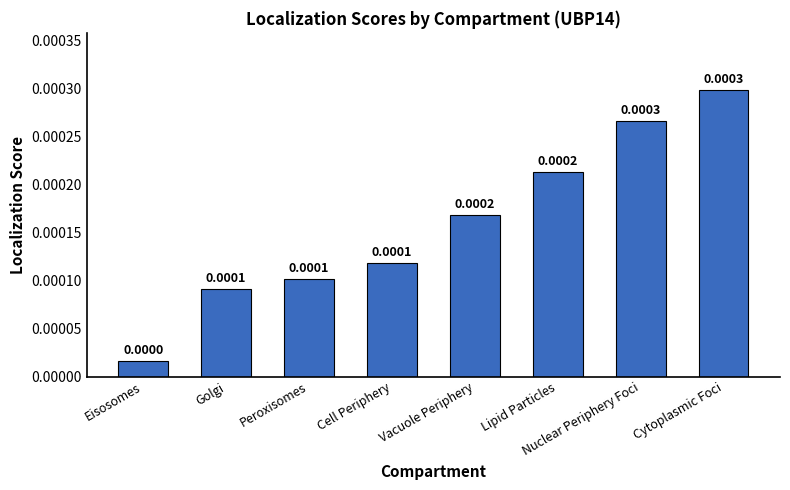

At which label is the value closest to 0?

Eisosomes